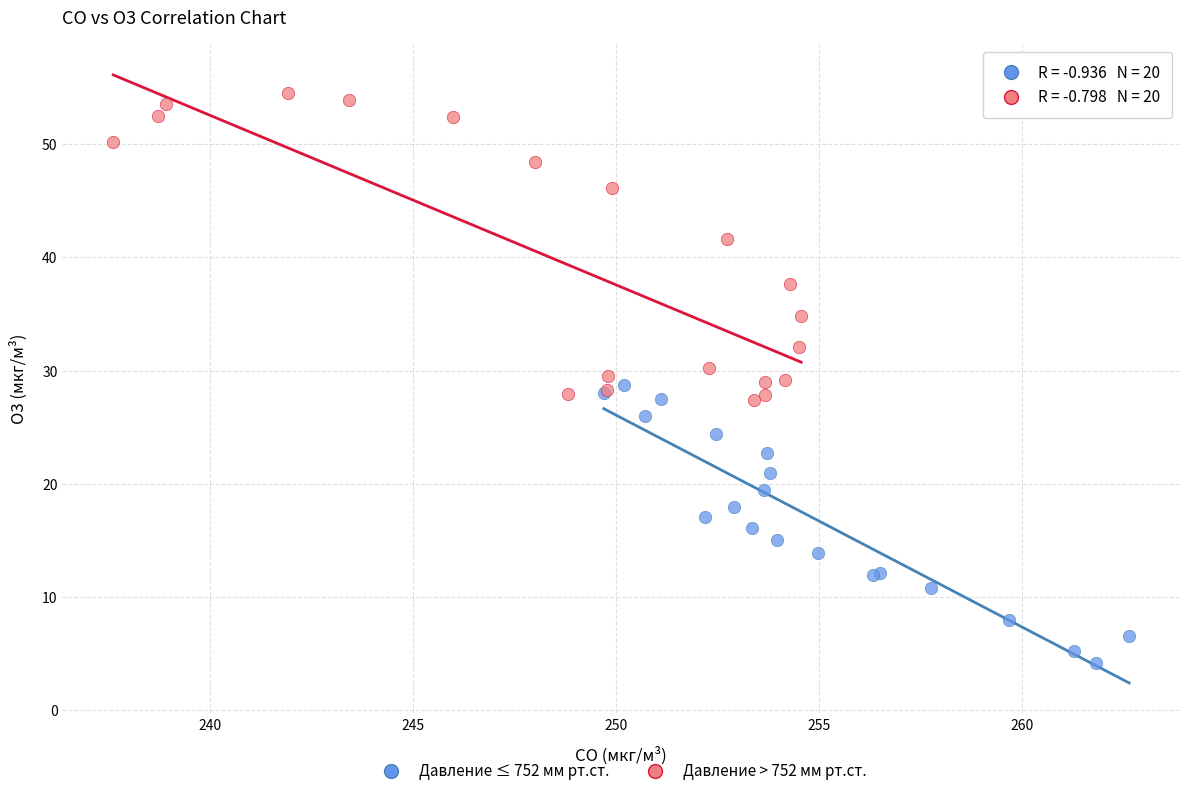

Which series contains the lowest Y value?

Давление ≤ 752 мм рт.ст.